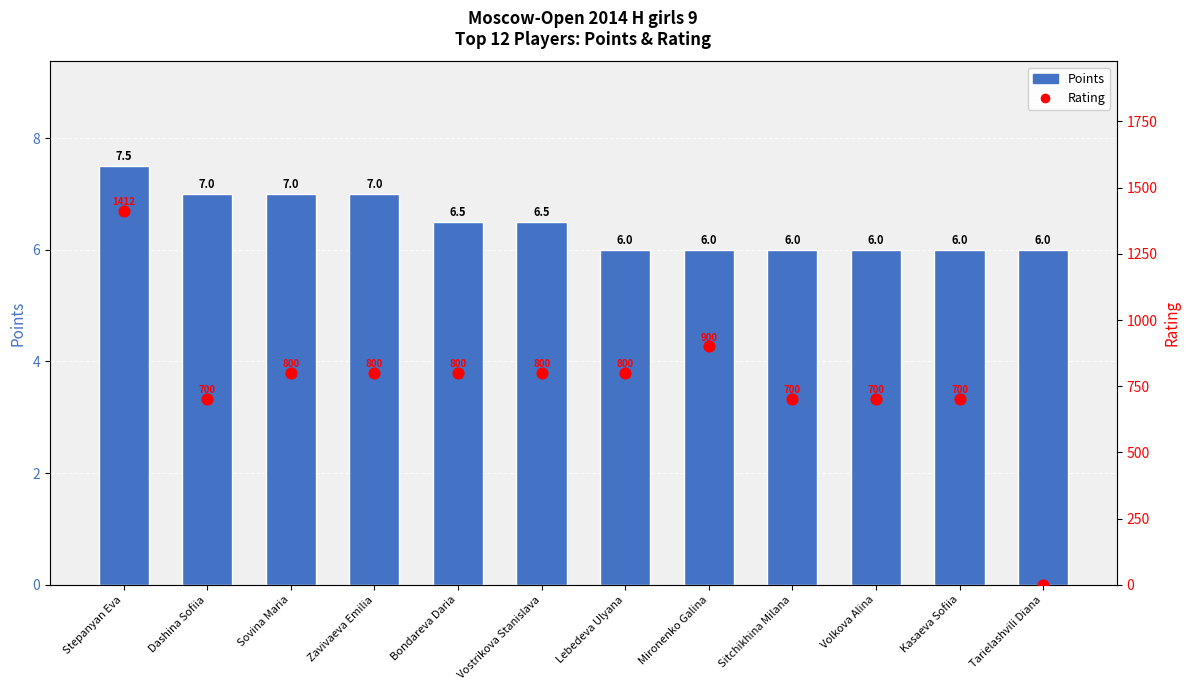

At which category is the sum across all series the highest?

Stepanyan Eva